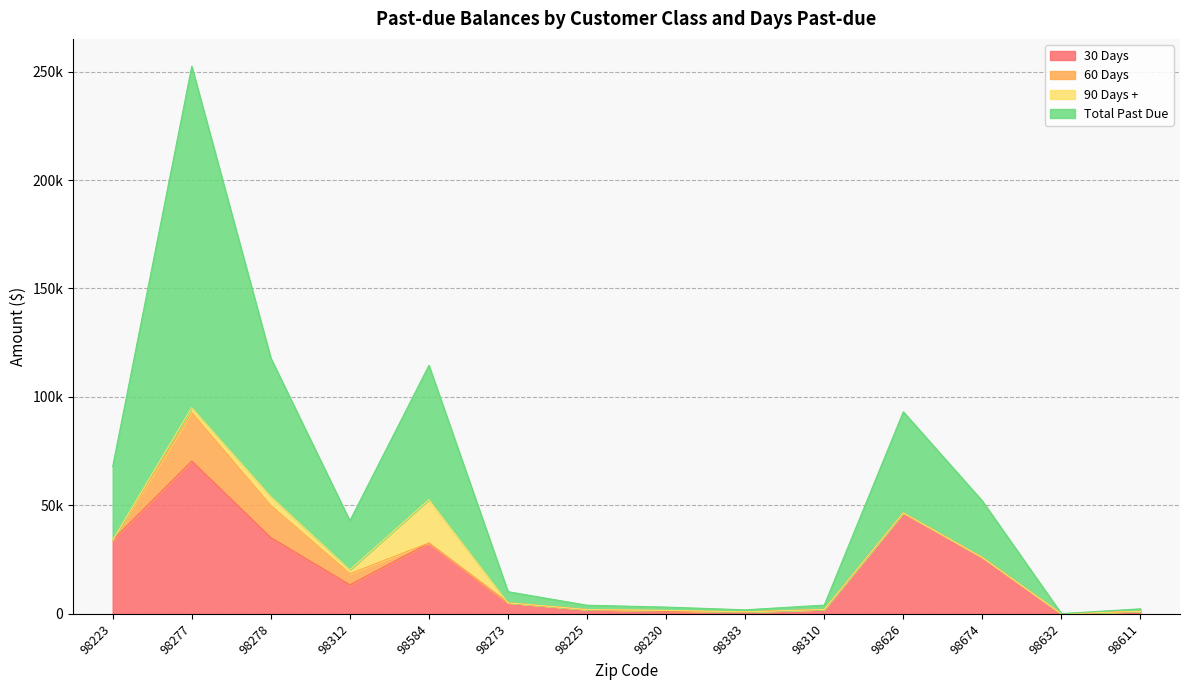

True or false: Total Past Due and 30 Days cross at least once.

False